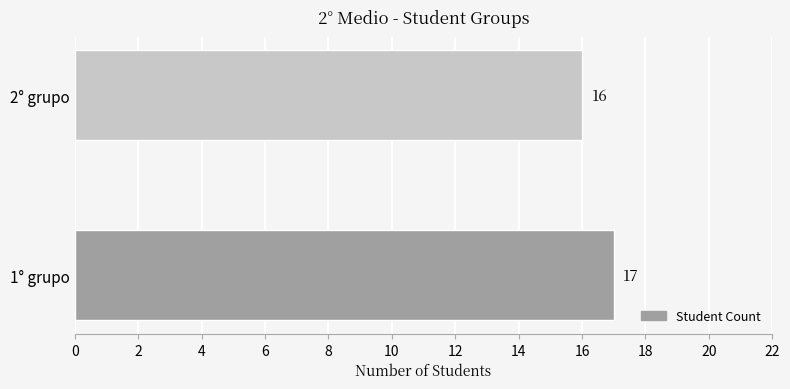

At which label is the value closest to 16?

2° grupo